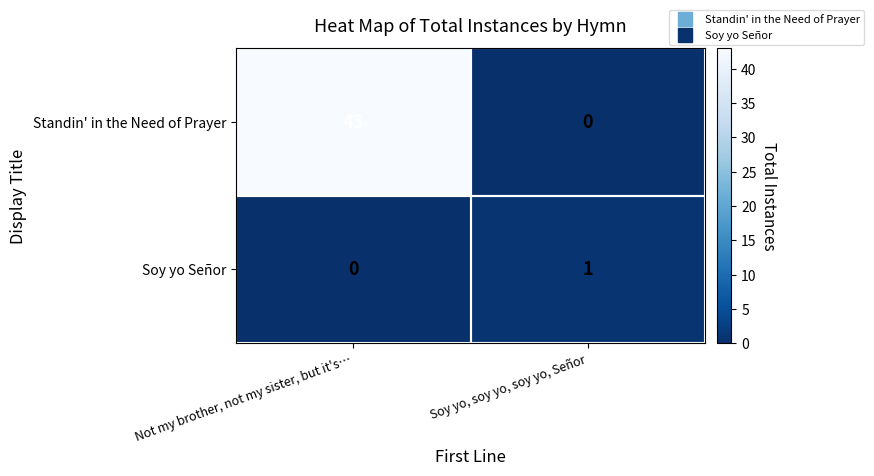

At Not my brother, not my sister, but it's…, list the series in order from largest to smallest.

Standin' in the Need of Prayer, Soy yo Señor